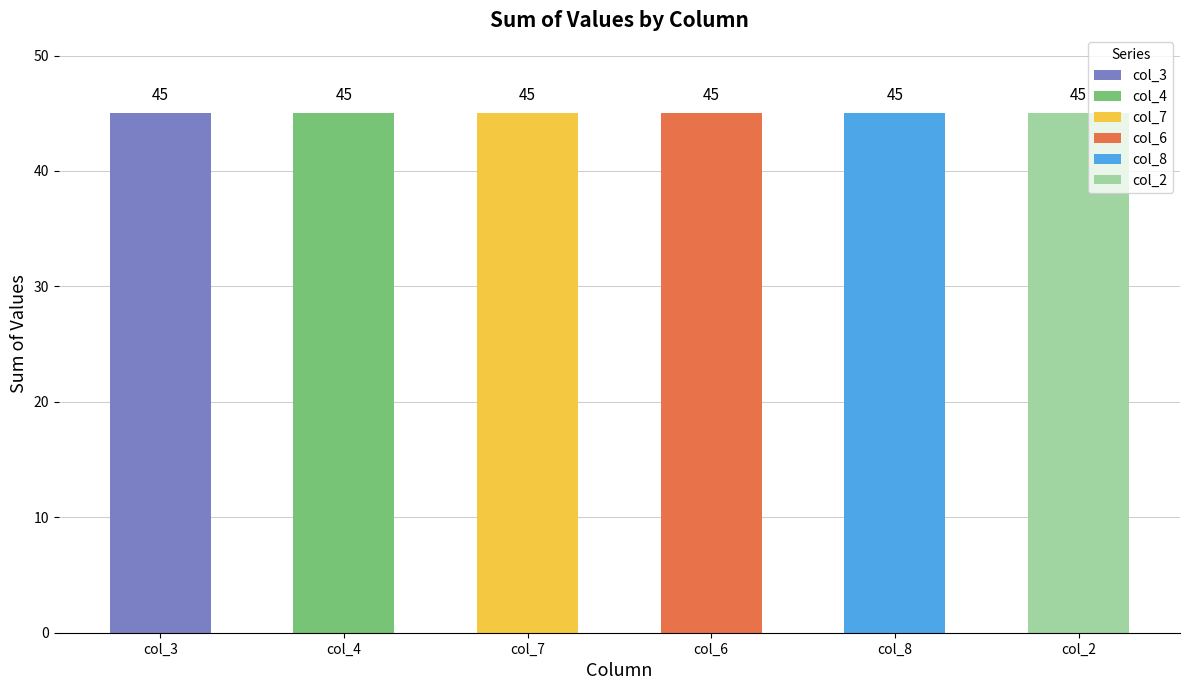

Which series has the largest total across all categories?

col_6